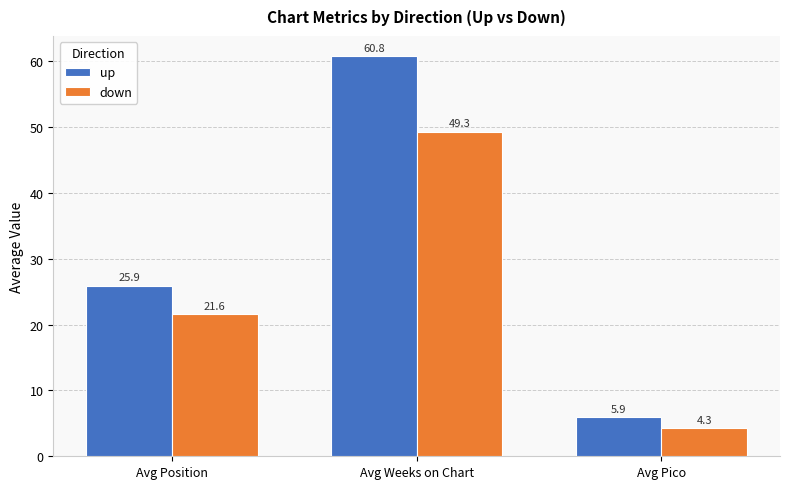

What is the sum of all up values?

92.6